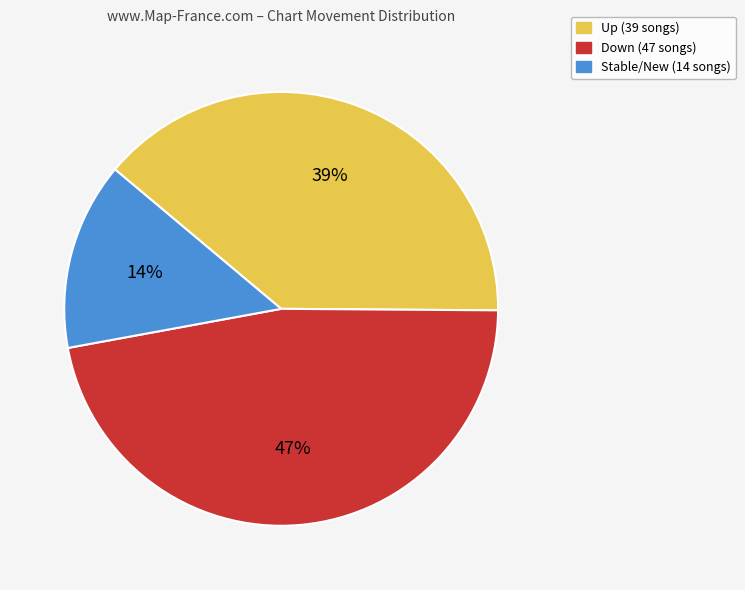

To the nearest percent, what is the difference between the largest and smallest slice percentages?

33%